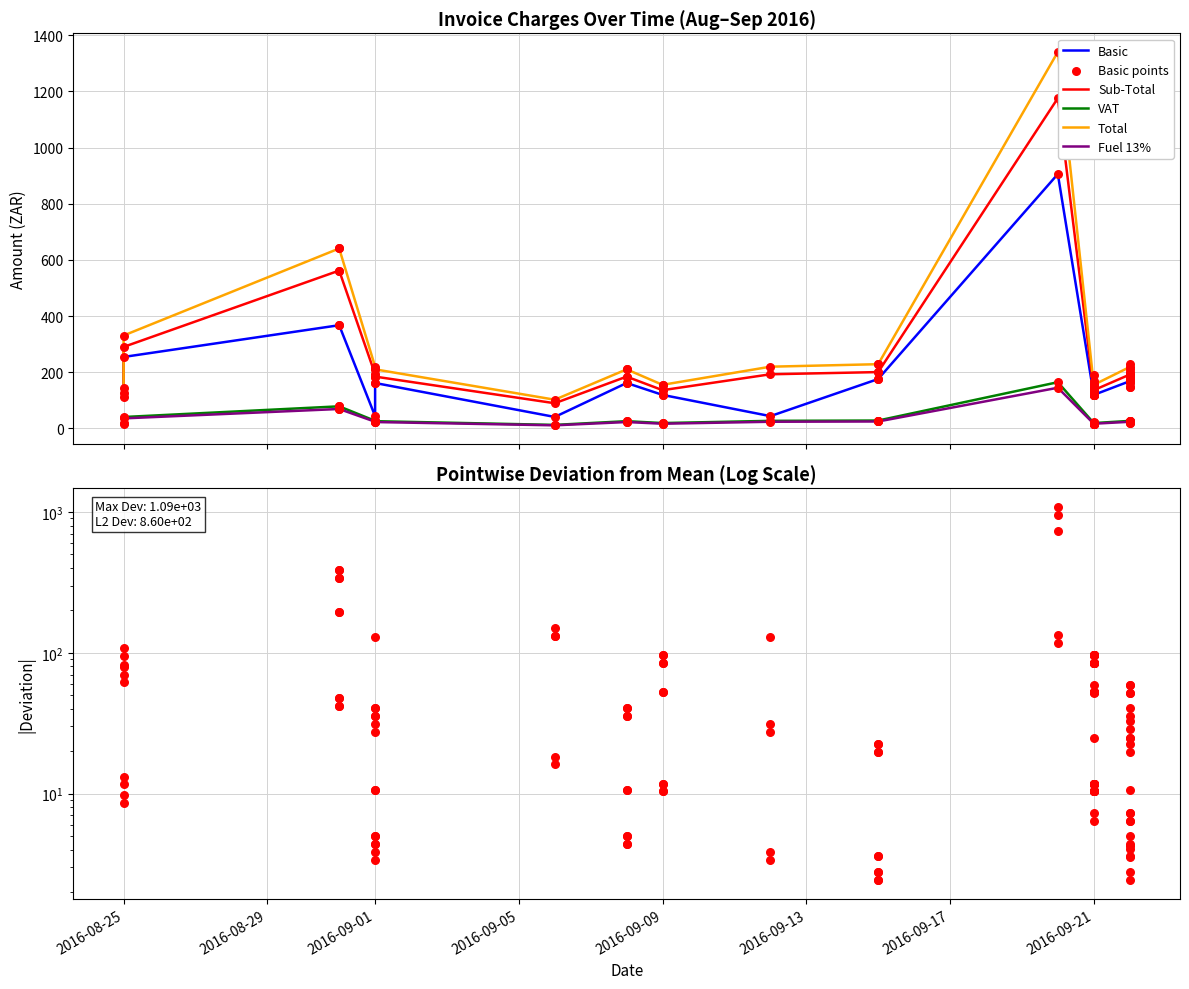

What are all the series names shown in the legend?

Basic, Sub-Total, VAT, Total, Fuel 13%, Basic points